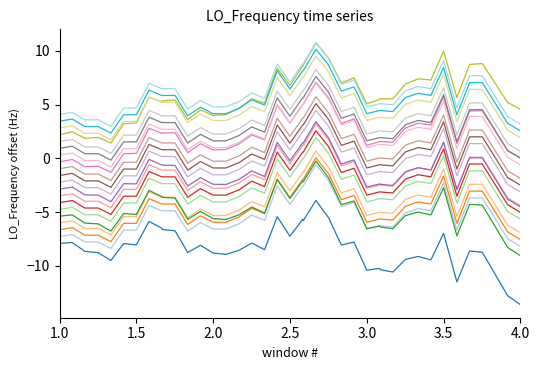

Does the chart have visible grid lines?

No